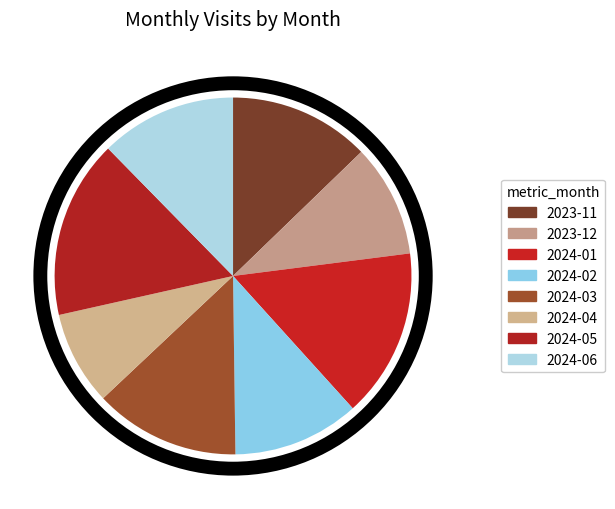

To the nearest percent, what is the difference between the largest and smallest slice percentages?

8%